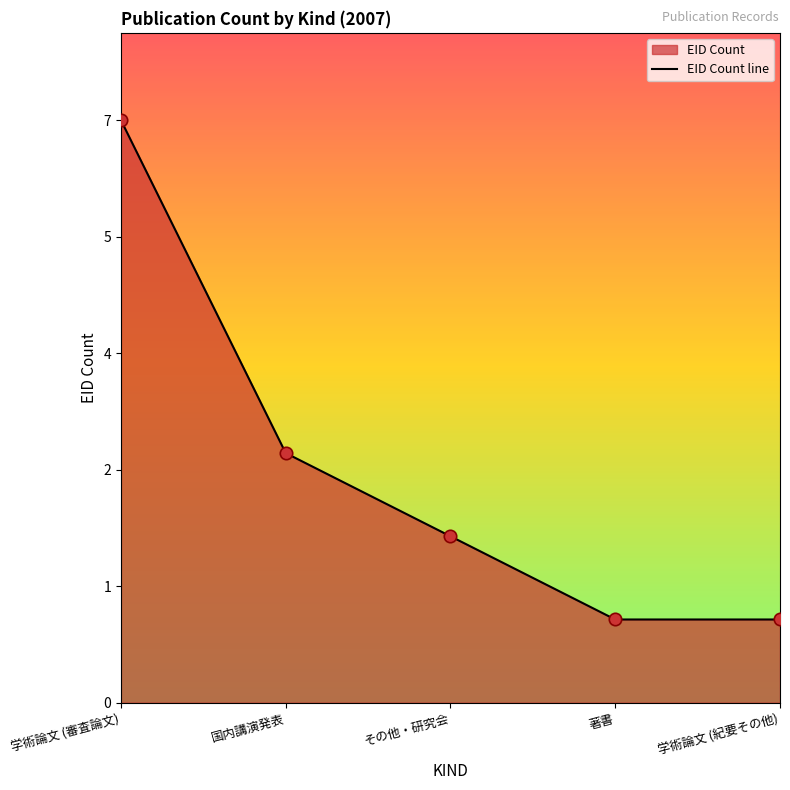

What is the change in value from 学術論文 (審査論文) to その他・研究会?

-5